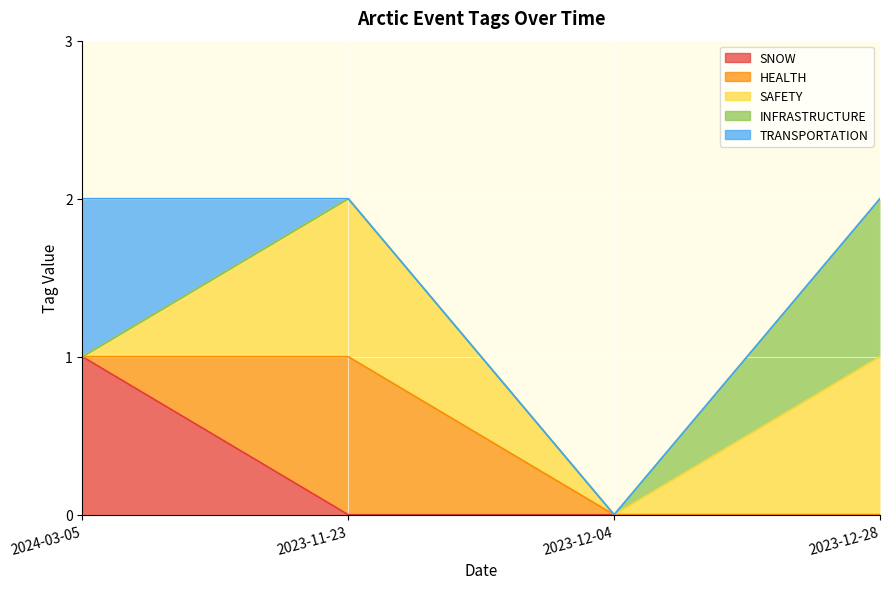

List the series in order of their peak value, lowest first.

SNOW, HEALTH, SAFETY, INFRASTRUCTURE, TRANSPORTATION